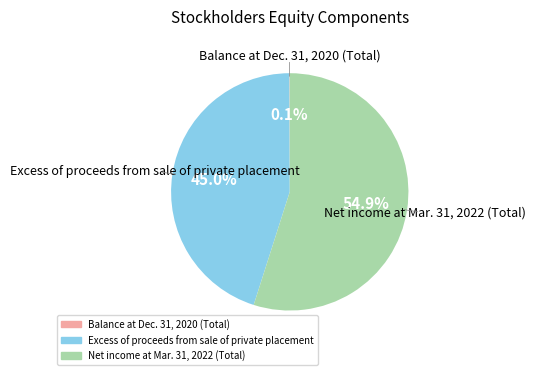

What is the ratio of the value at Net income at Mar. 31, 2022 (Total) to the value at Excess of proceeds from sale of private placement?

1.2